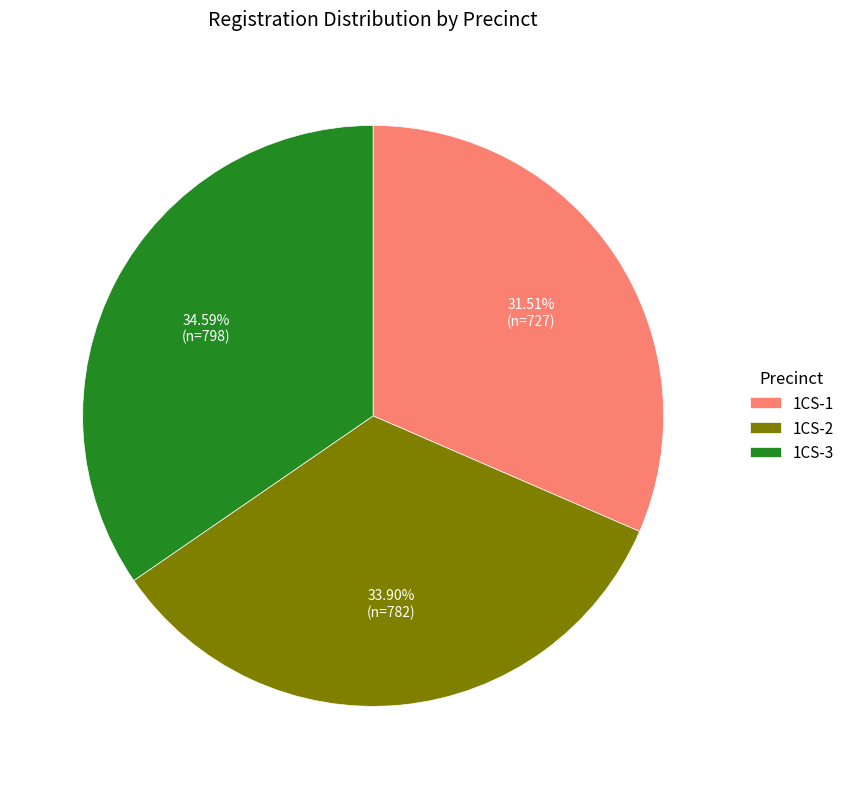

What percentage is the 1CS-1 slice, to the nearest percent?

32%